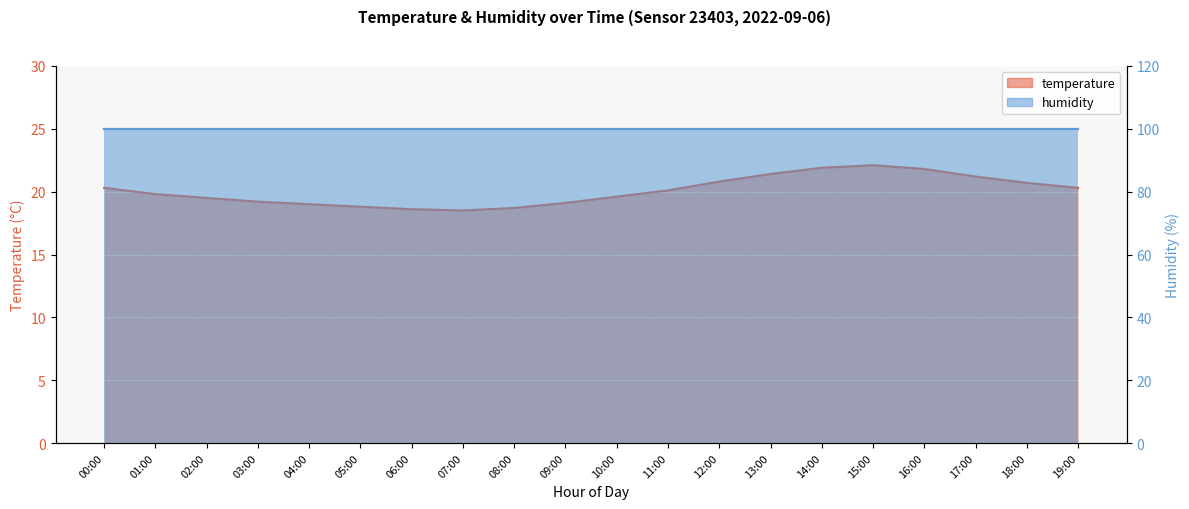

List the labels in order of value, smallest first.

07:00, 06:00, 08:00, 05:00, 04:00, 09:00, 03:00, 02:00, 10:00, 01:00, 11:00, 00:00, 19:00, 18:00, 12:00, 17:00, 13:00, 16:00, 14:00, 15:00